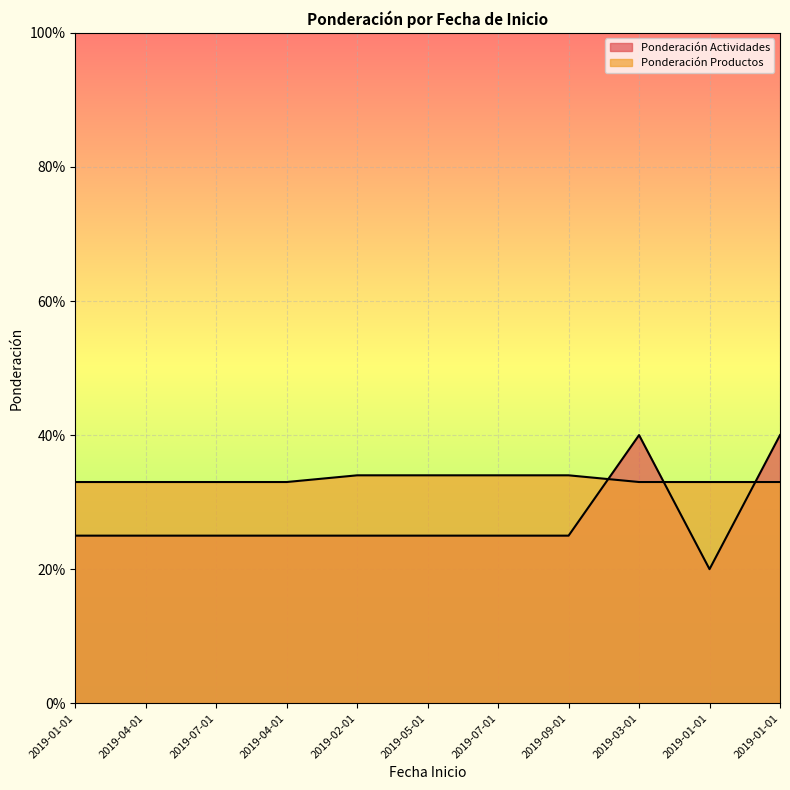

Reading left to right, extract all data points from this chart.

Ponderación Actividades: 0.2	0.2	0.2	0.2	0.2	0.2	0.2	0.2	0.4	0.2	0.4
Ponderación Productos: 0.3	0.3	0.3	0.3	0.3	0.3	0.3	0.3	0.3	0.3	0.3